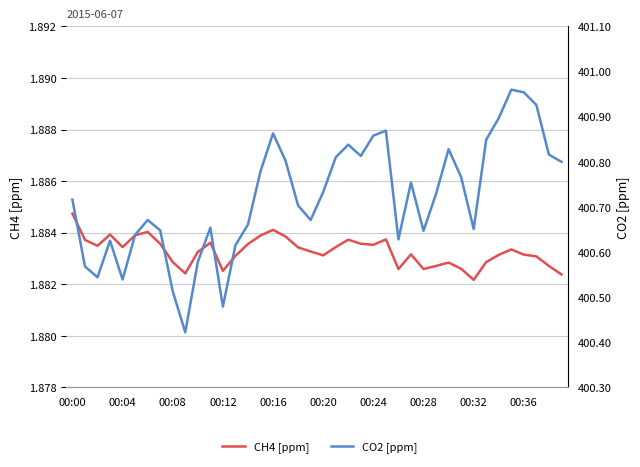

What is the spread (max minus min) of values at 00:16?

399.0